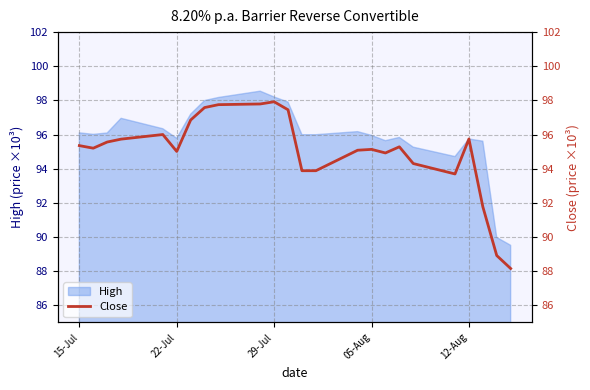

What is the highest value of the High series?

98.5